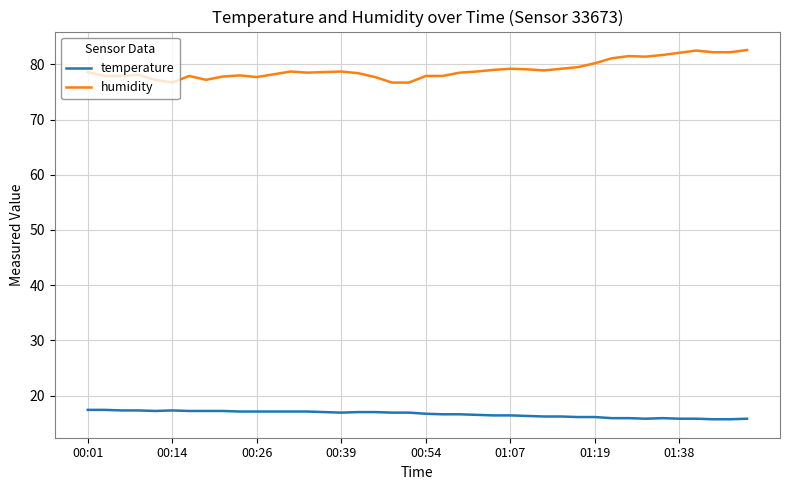

Which series has the widest spread of values?

humidity